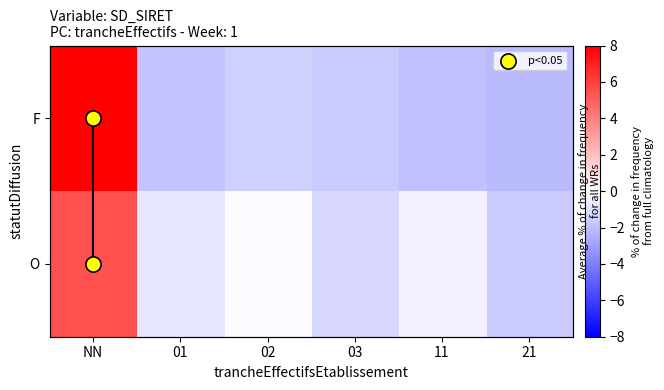

Which series has the widest spread of values?

F